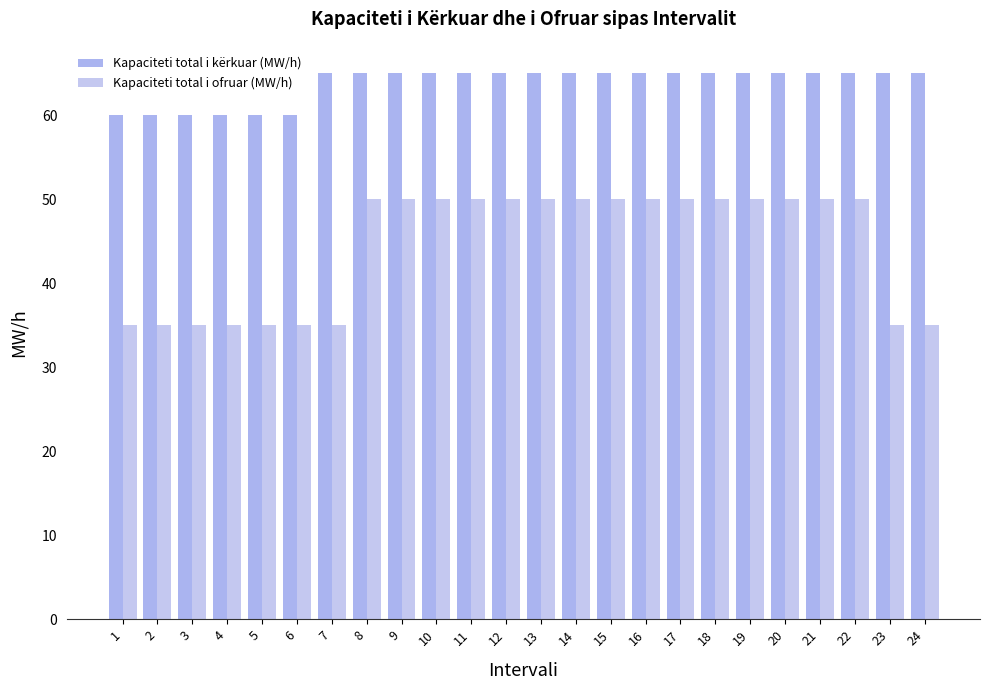

Reading left to right, list all the values displayed in this chart.

Kapaciteti total i kërkuar (MW/h): 1=60	2=60	3=60	4=60	5=60	6=60	7=65	8=65	9=65	10=65	11=65	12=65	13=65	14=65	15=65	16=65	17=65	18=65	19=65	20=65	21=65	22=65	23=65	24=65
Kapaciteti total i ofruar (MW/h): 1=35	2=35	3=35	4=35	5=35	6=35	7=35	8=50	9=50	10=50	11=50	12=50	13=50	14=50	15=50	16=50	17=50	18=50	19=50	20=50	21=50	22=50	23=35	24=35